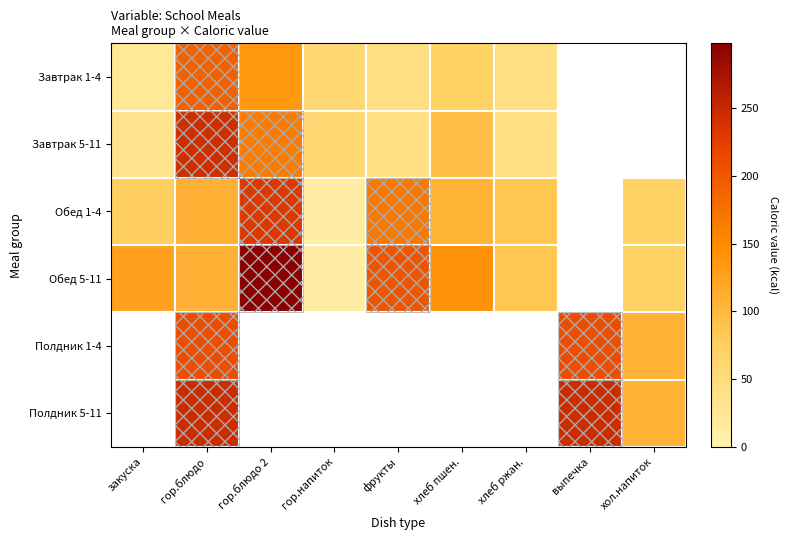

What is the sum of the Обед 1-4 values at фрукты and закуска?

243.6